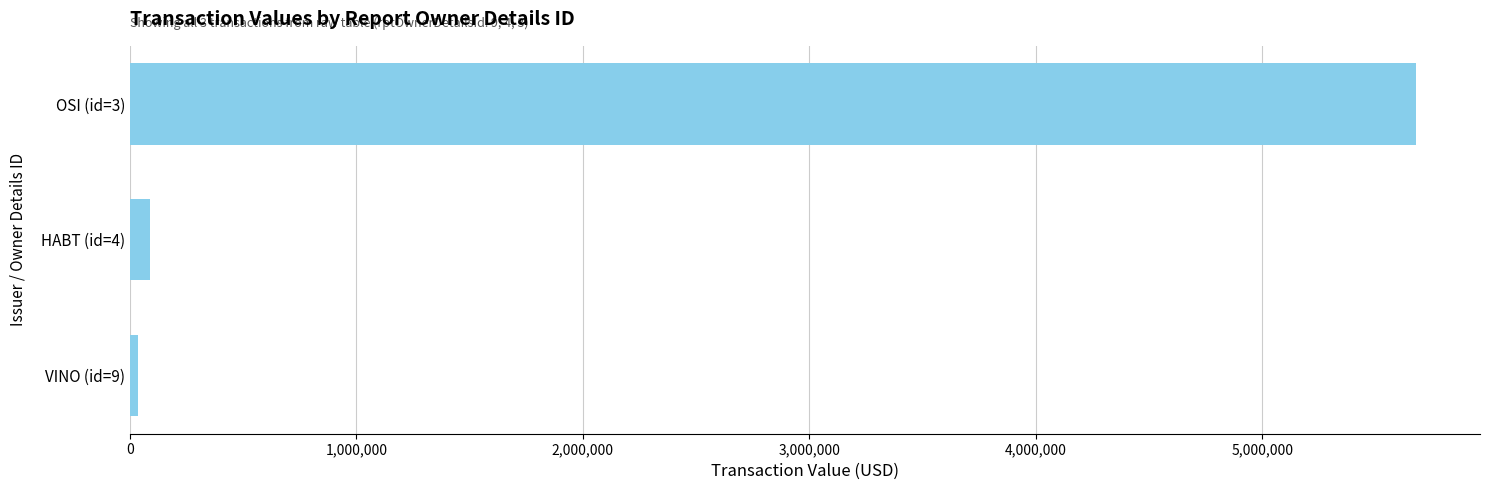

Where is the data nearest to the value 2857753?

HABT (id=4)